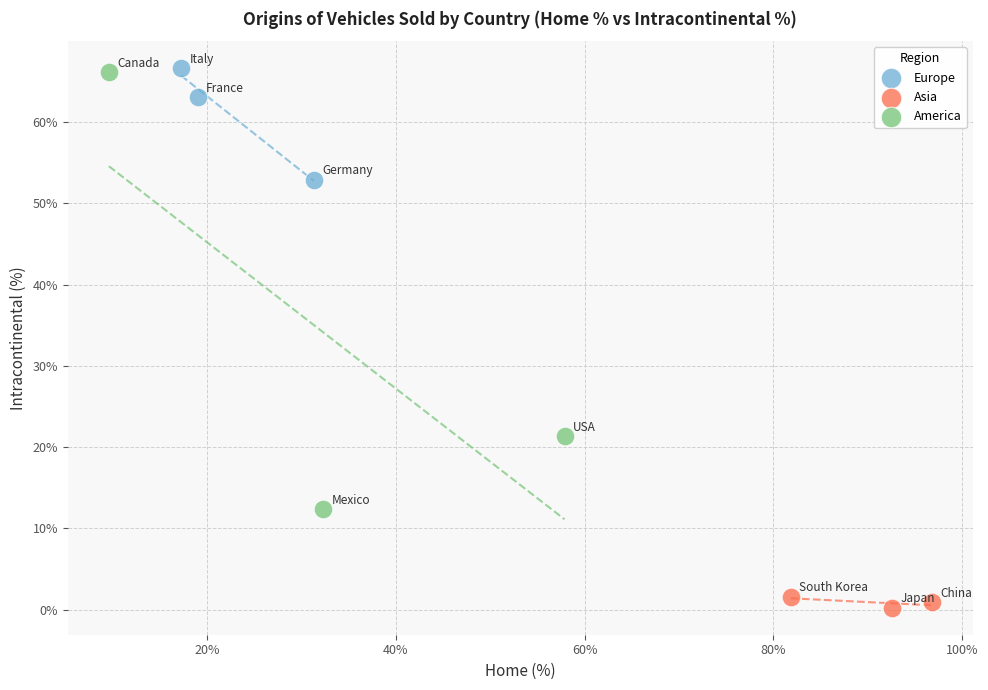

Which series contains the lowest Y value?

Asia